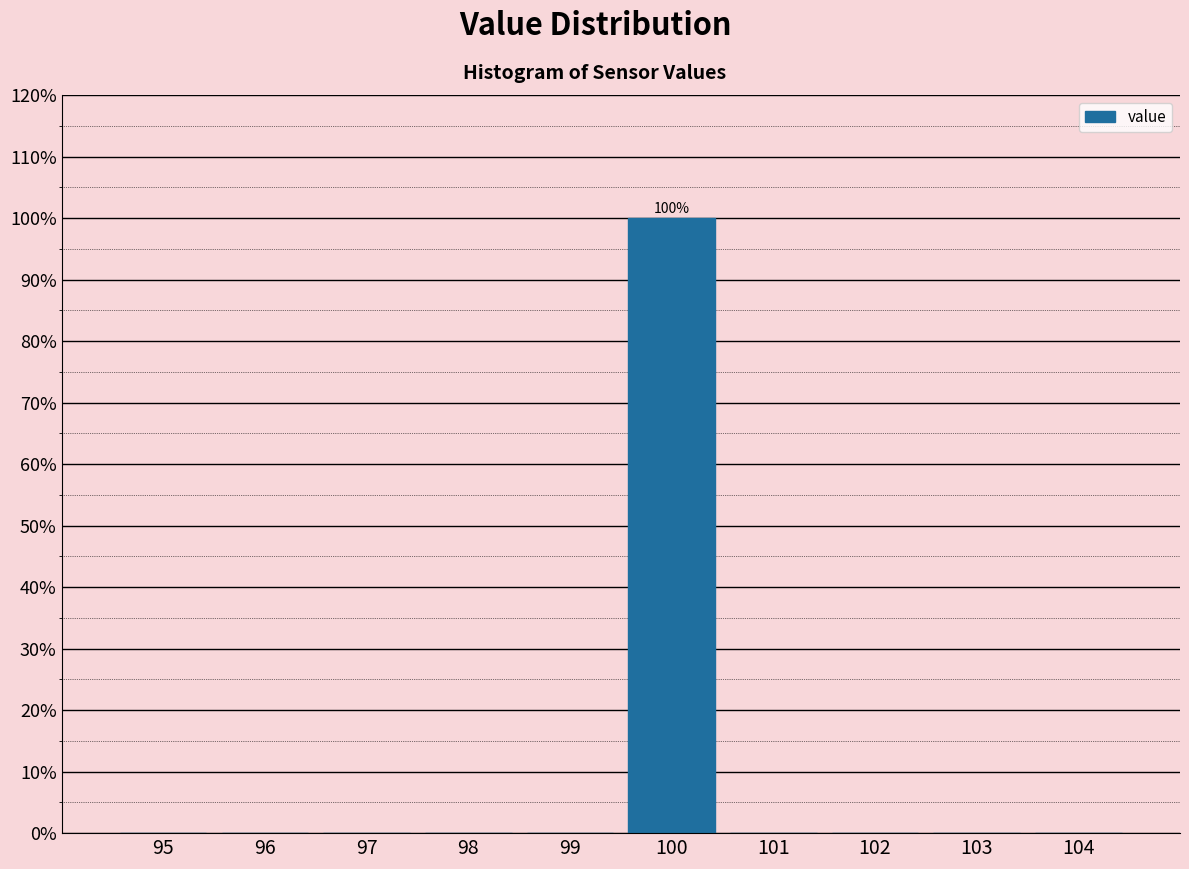

Reading left to right, transcribe all the data shown in this chart.

95=0	96=0	97=0	98=0	99=0	100=100	101=0	102=0	103=0	104=0